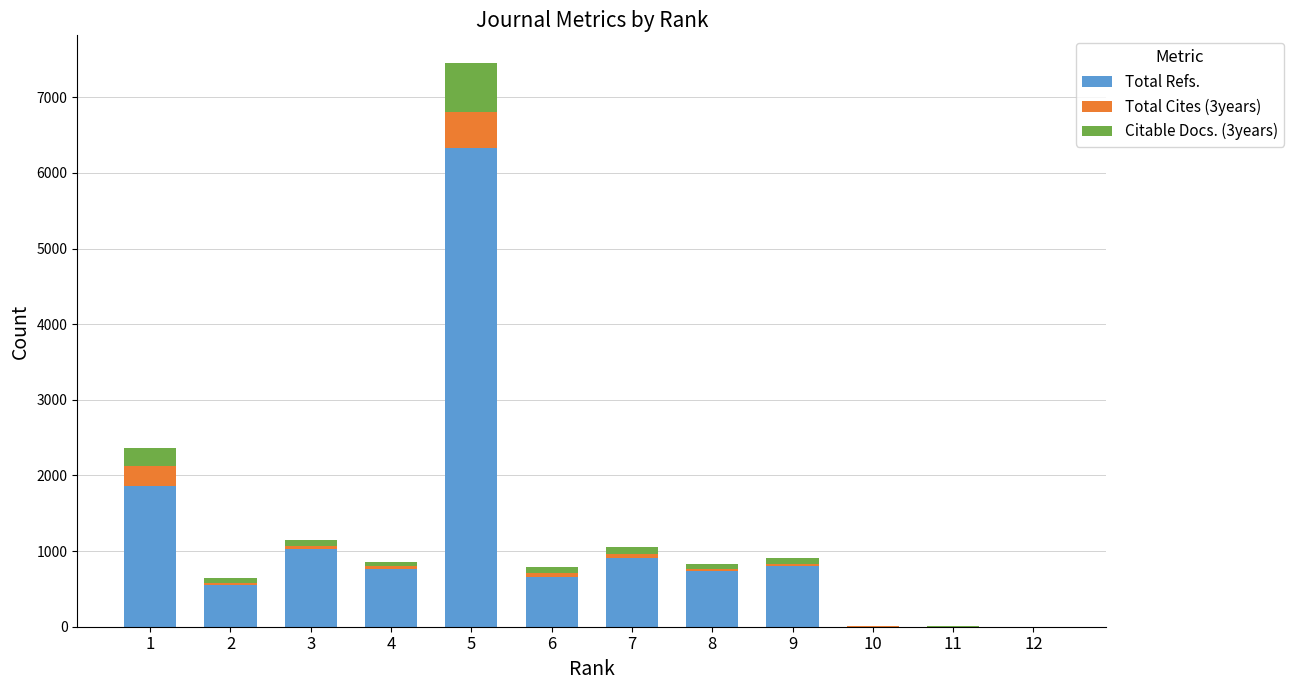

Where is Citable Docs. (3years) nearest to the value 320?

1